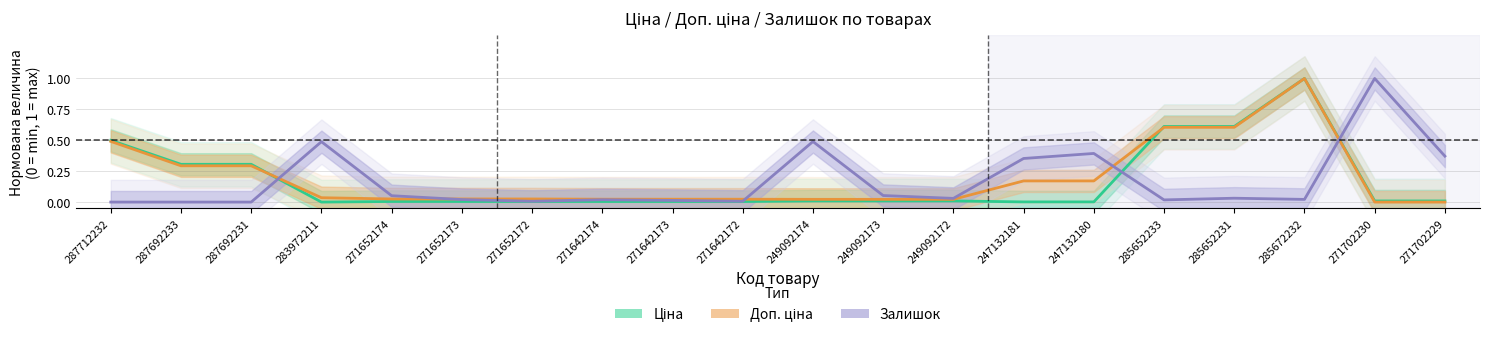

Between 287692231 and 249092172, which series saw the biggest shift?

Ціна